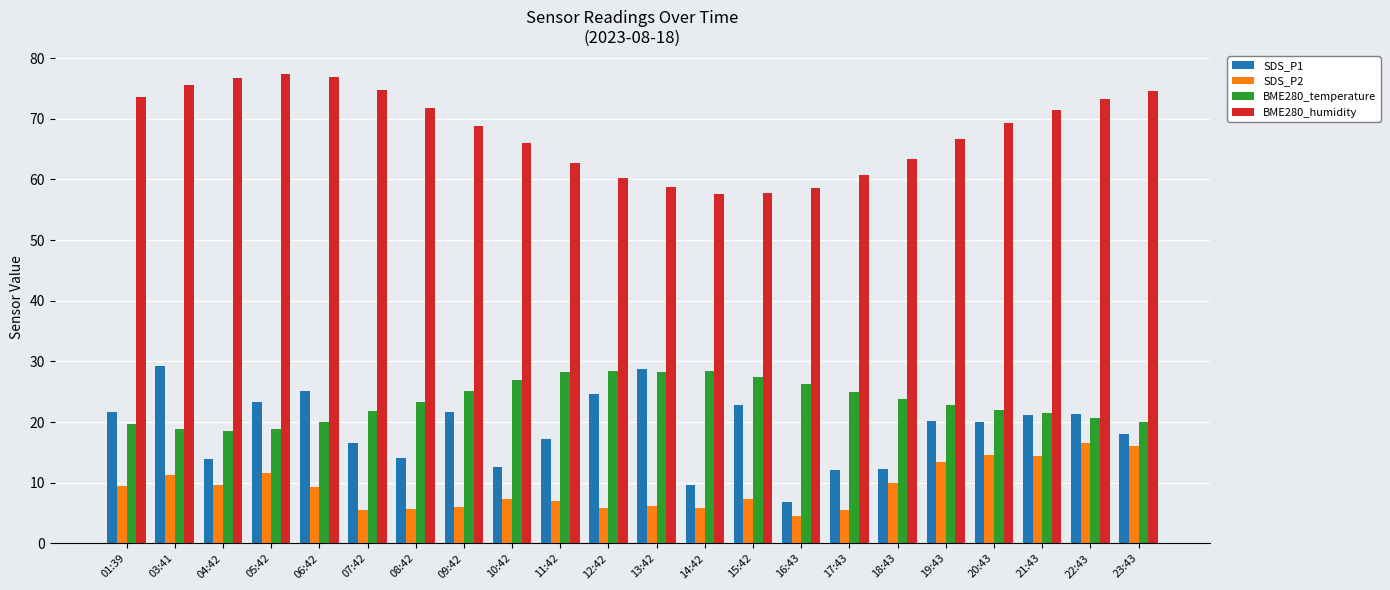

Is the value of BME280_humidity at 11:42 greater than the value of BME280_temperature at 19:43?

Yes